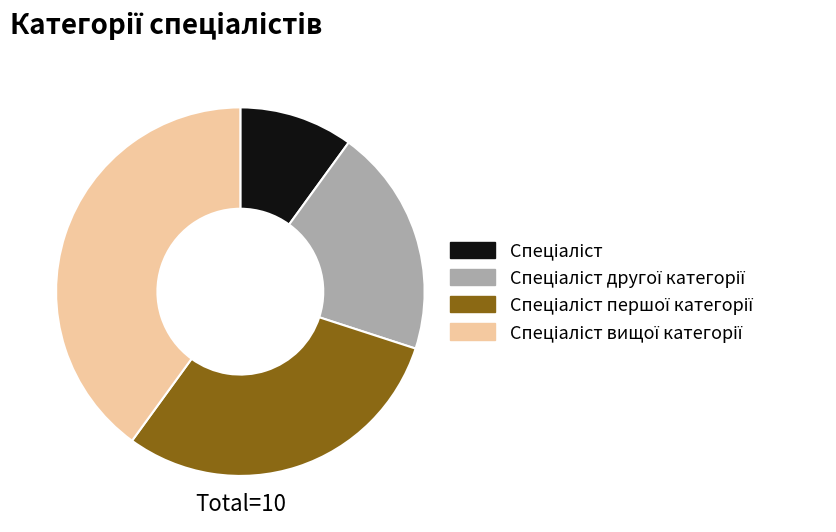

Does any single category account for the majority?

No